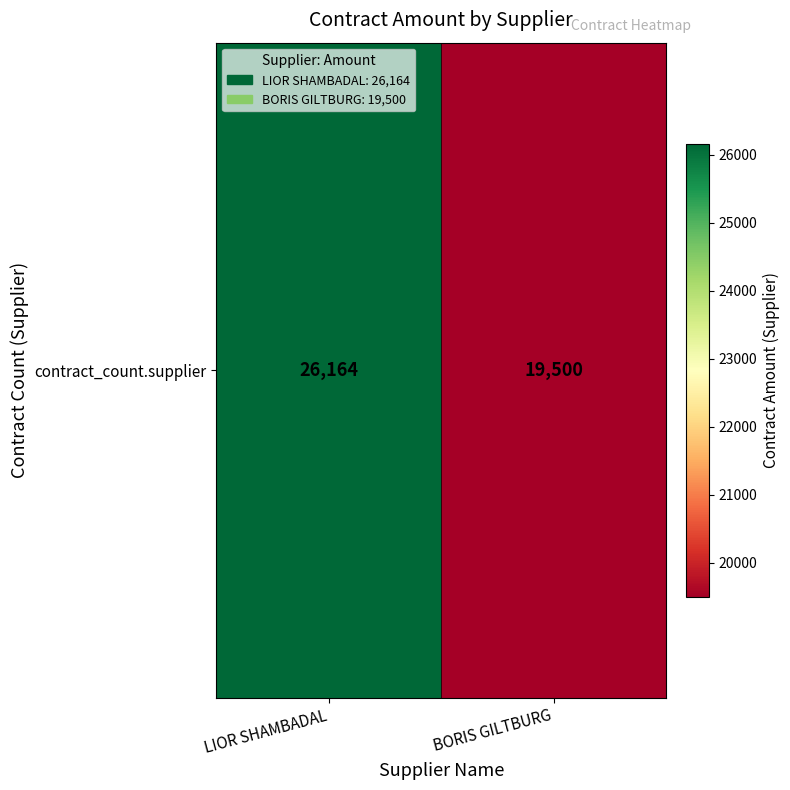

Rank the categories by value from lowest to highest.

BORIS GILTBURG, LIOR SHAMBADAL